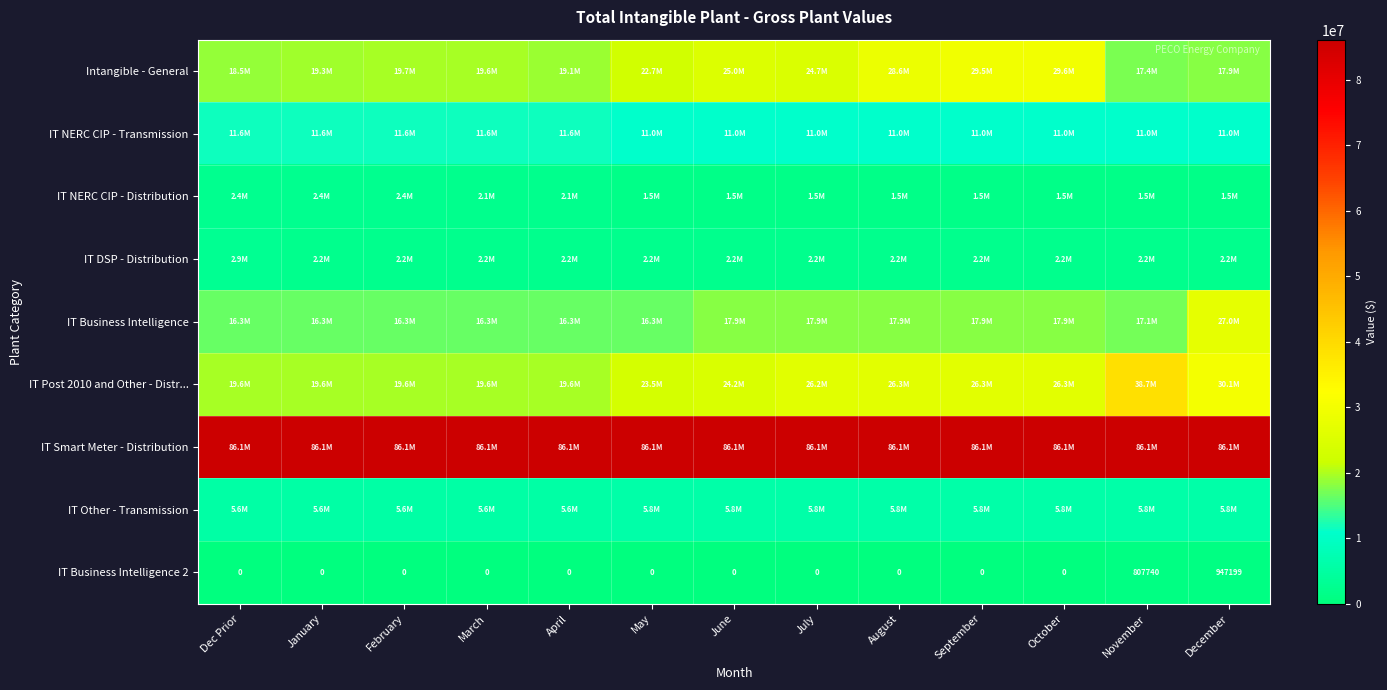

True or false: IT DSP - Distribution has a value of 2231384.0 at April.

True